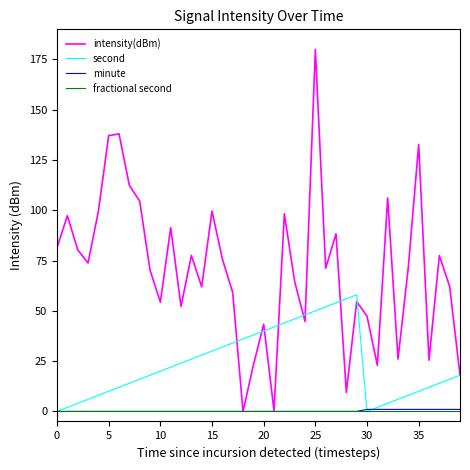

Which series has the largest range (max minus min)?

intensity(dBm)